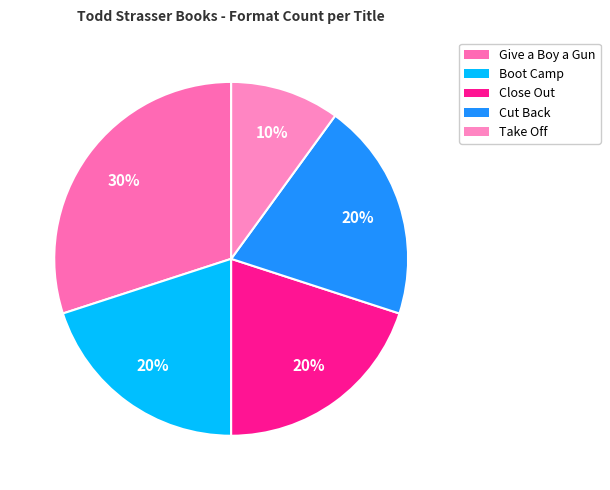

Approximately how many times larger is the value at Close Out compared to Take Off?

2.0